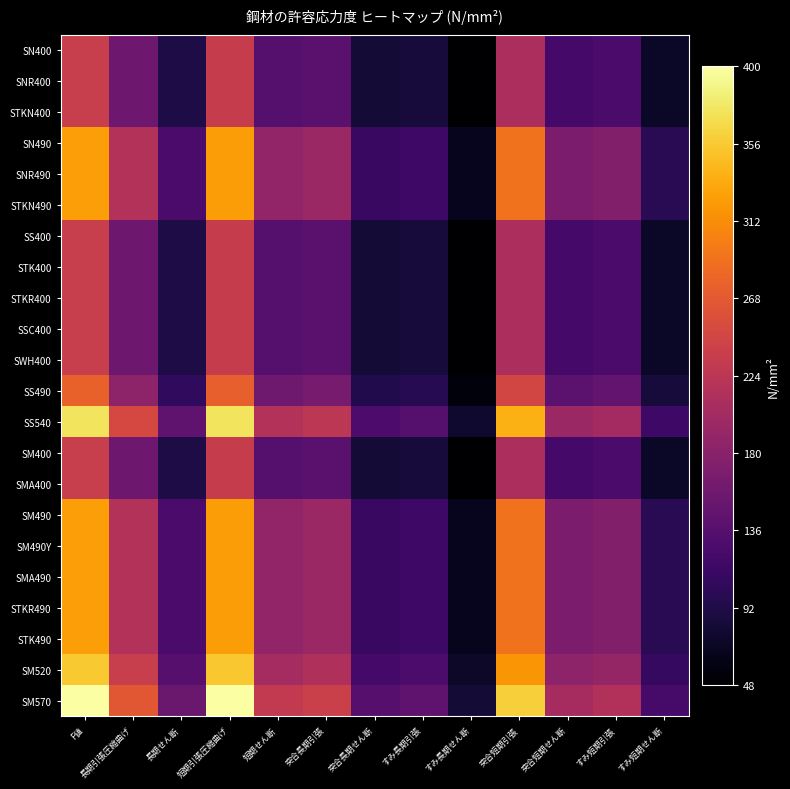

Between F値 and 突合短期せん断, which series saw the biggest shift?

SM570